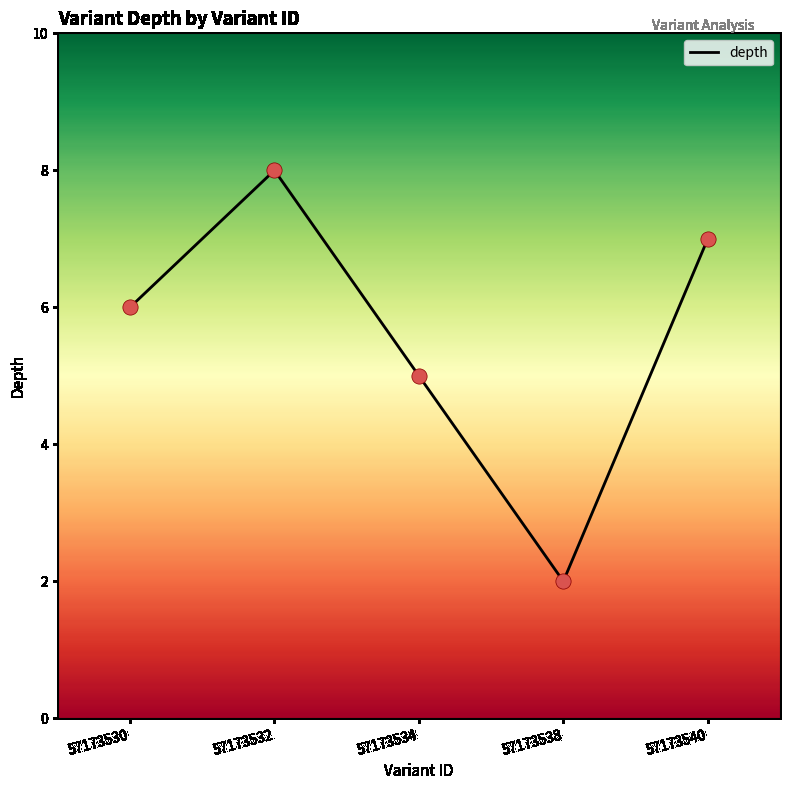

What is the ratio of the value at 57173534 to the value at 57173532?

0.6